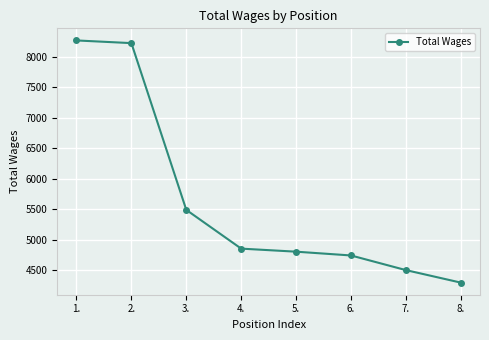

What is the average value?

5646